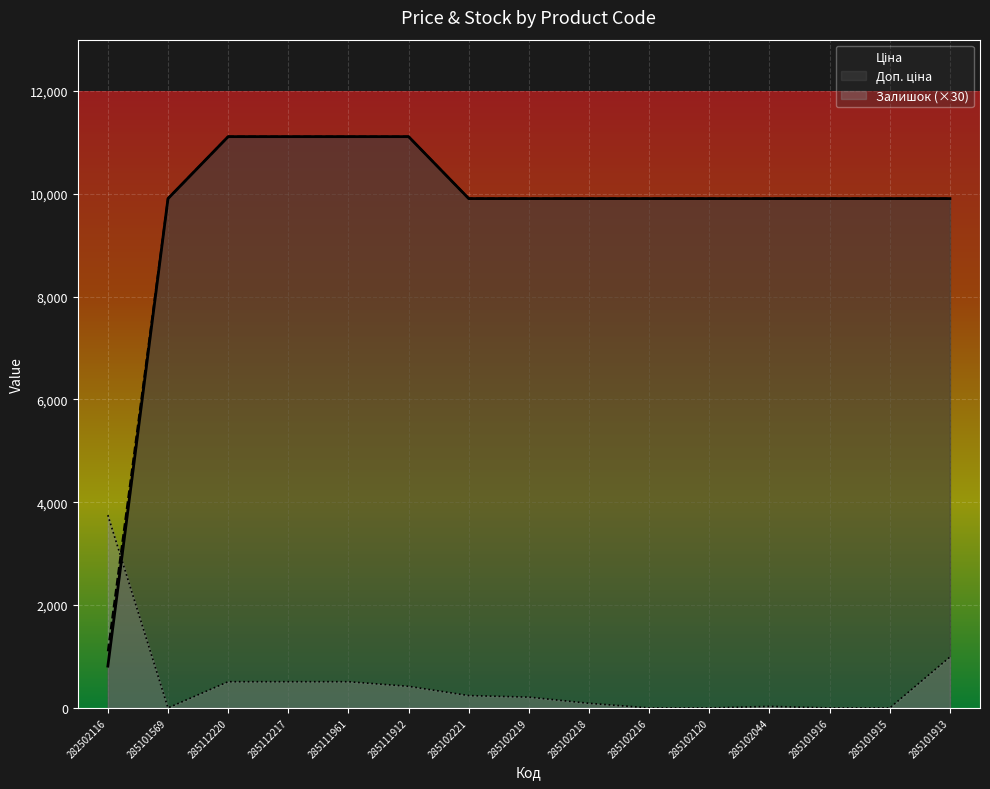

How many lines are shown in the chart?

3